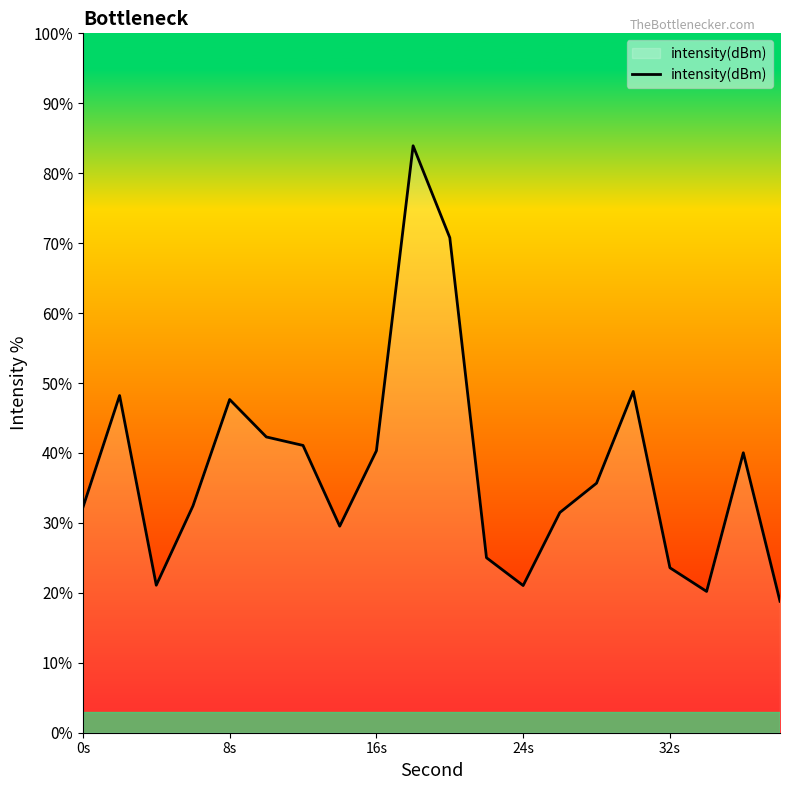

What is the difference between the maximum and minimum values?

65.1